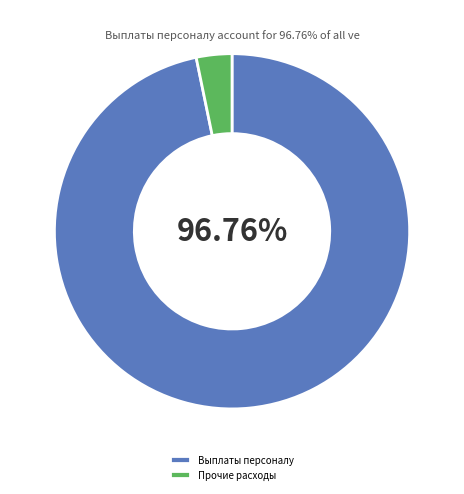

Approximately how many times larger is the value at Выплаты персоналу compared to Прочие расходы?

29.9